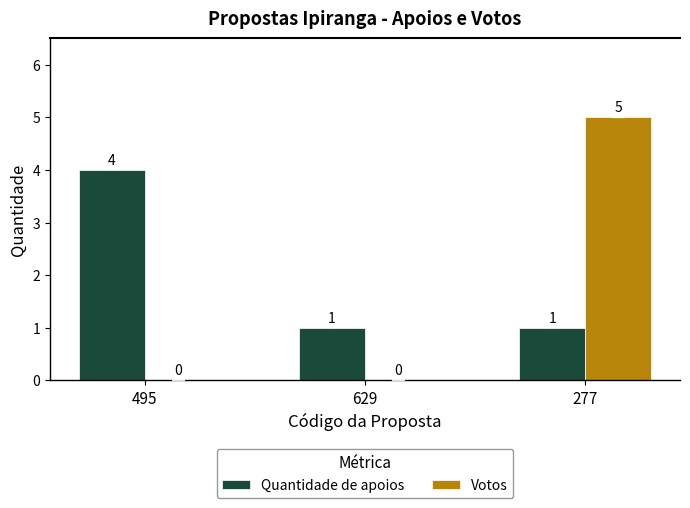

How many categories are shown in the chart?

3